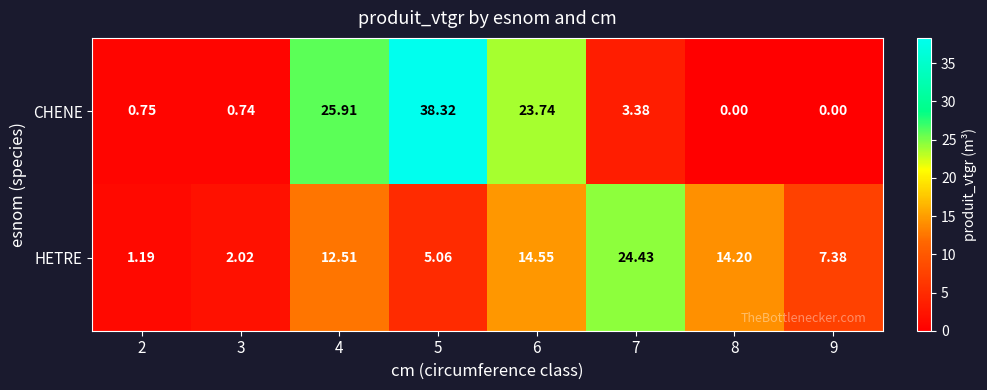

Which series has the widest spread of values?

CHENE